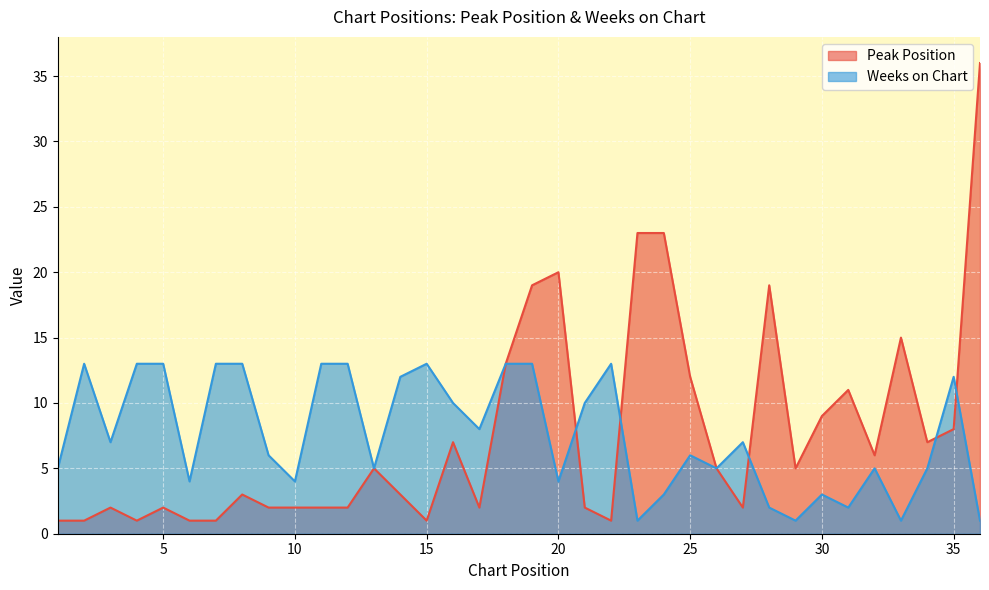

How many lines are shown in the chart?

2